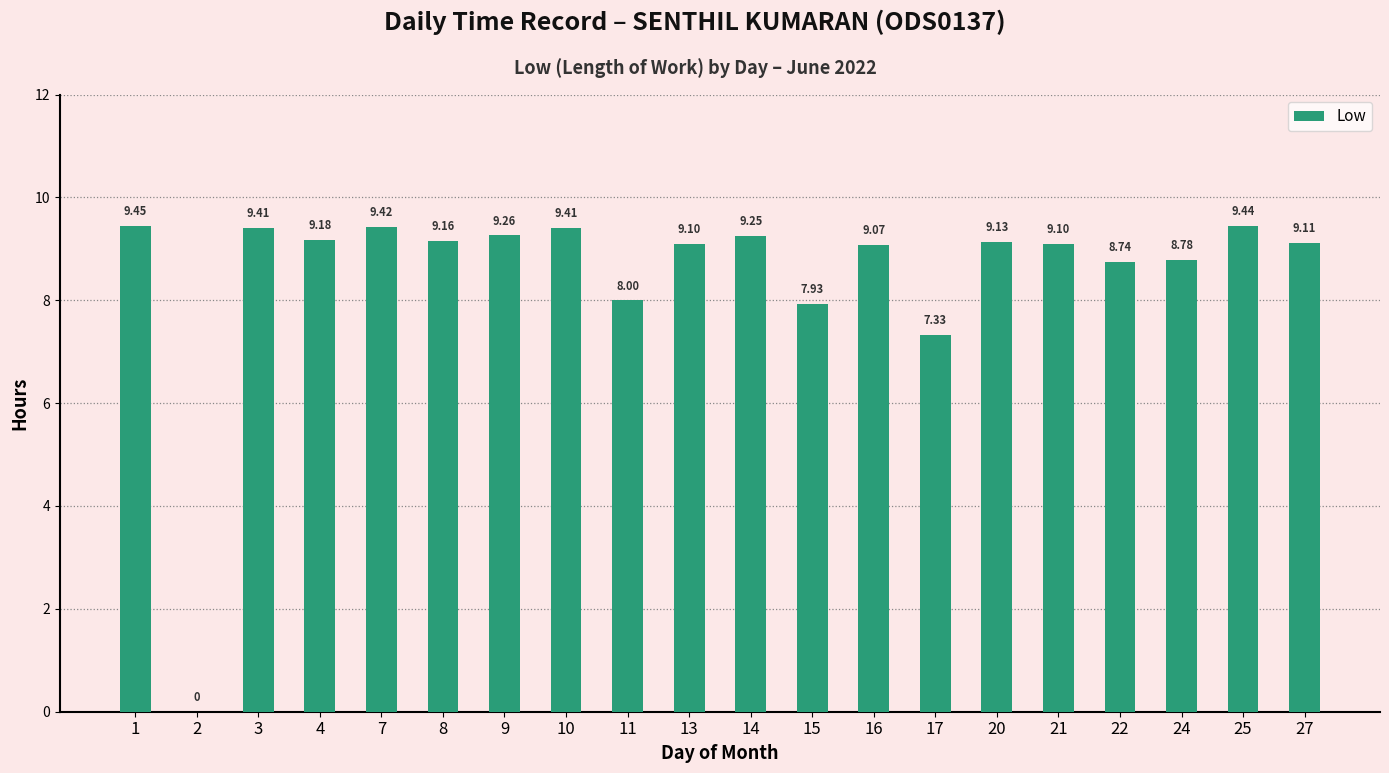

Which label corresponds to the largest value in the chart?

1